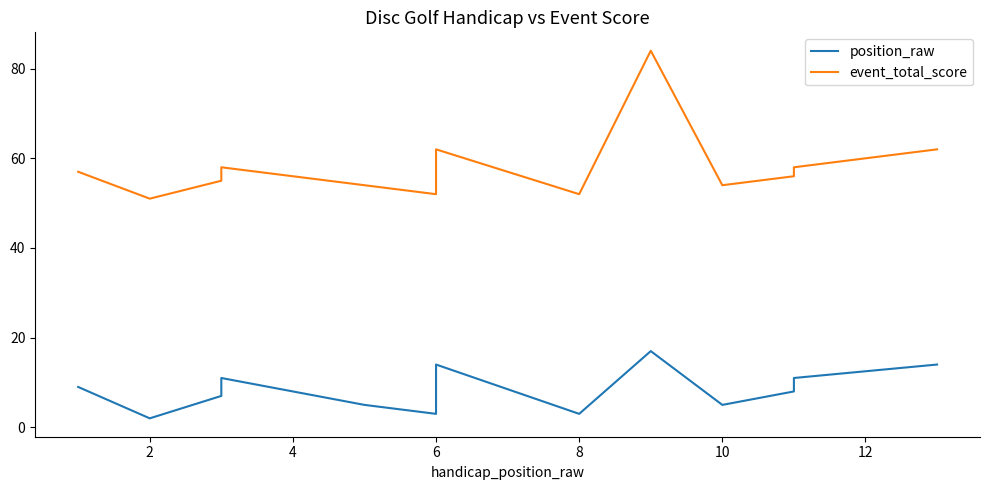

How many lines are shown in the chart?

2